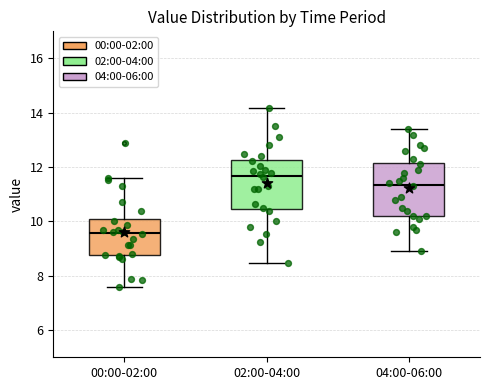

Where does the median line of the box for 00:00-02:00 sit on the y-axis? The values are not printed on the chart, so give them approximately, as read against the axis.

9.6